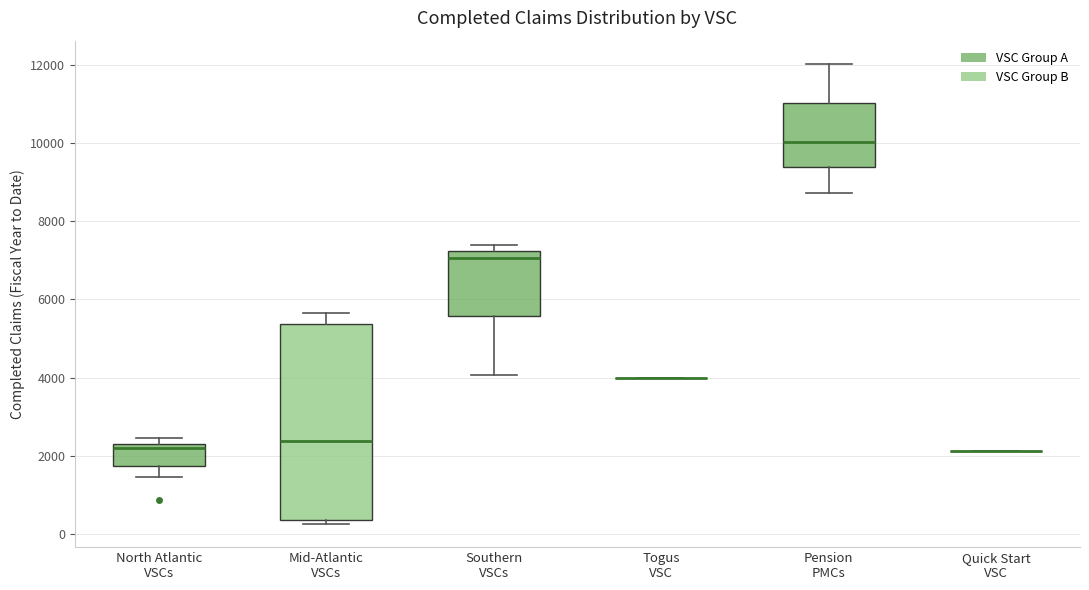

Reading left to right, read every box against the y-axis: the position of its median line, the range the box covers, and the ends of its whiskers. The values are not printed on the chart, so give them approximately, as read against the axis.

North Atlantic VSCs: median 2200, box 1800 to 2400, whiskers 1400 to 2400 (just above the box's upper edge)
Mid-Atlantic VSCs: median 2400, box 400 to 5400, whiskers 200 to 5600
Southern VSCs: median 7000, box 5600 to 7200, whiskers 4000 to 7400
Togus VSC: box collapsed to a line at 4000, whiskers 4000 to 4000
Pension PMCs: median 10000, box 9400 to 11000, whiskers 8800 to 12000
Quick Start VSC: box collapsed to a line at 2200, whiskers 2200 to 2200